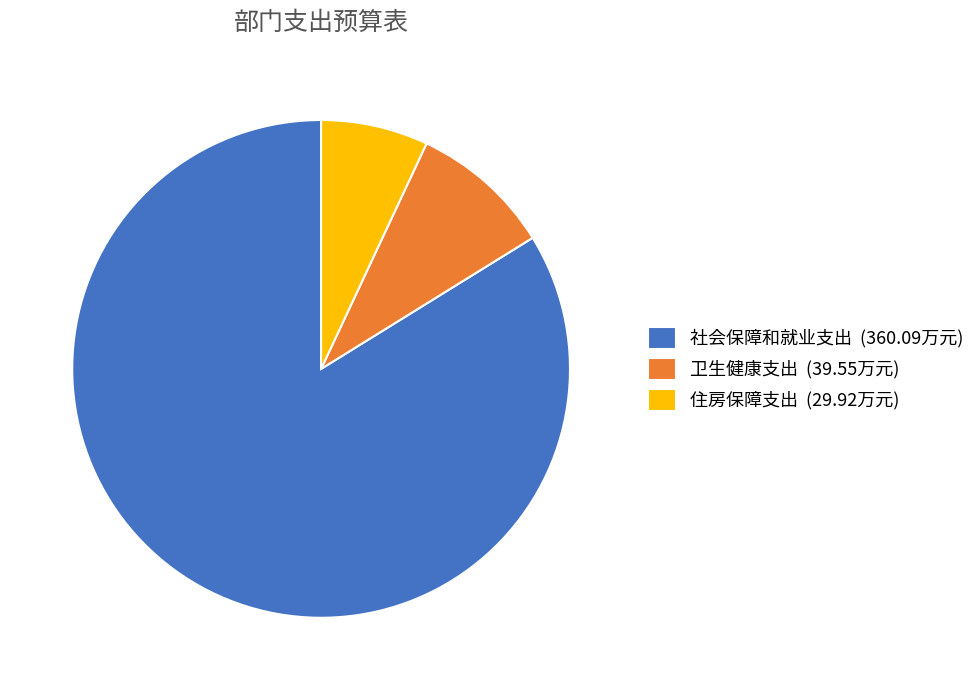

Which slice is the largest?

社会保障和就业支出